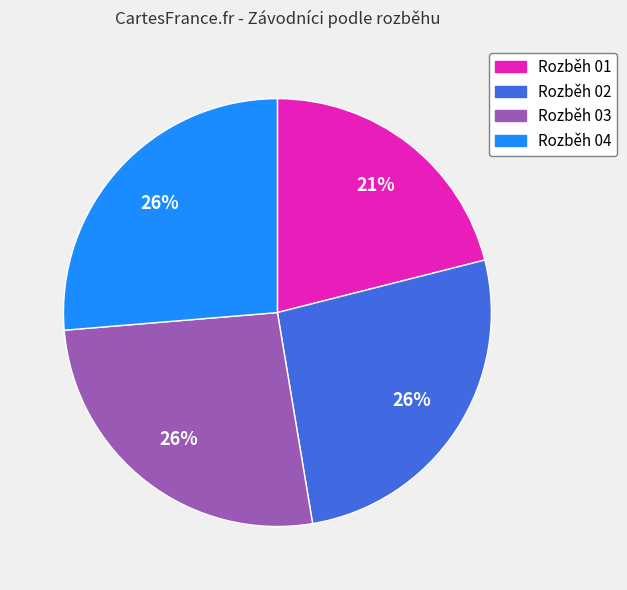

Count the number of slices in the pie.

4